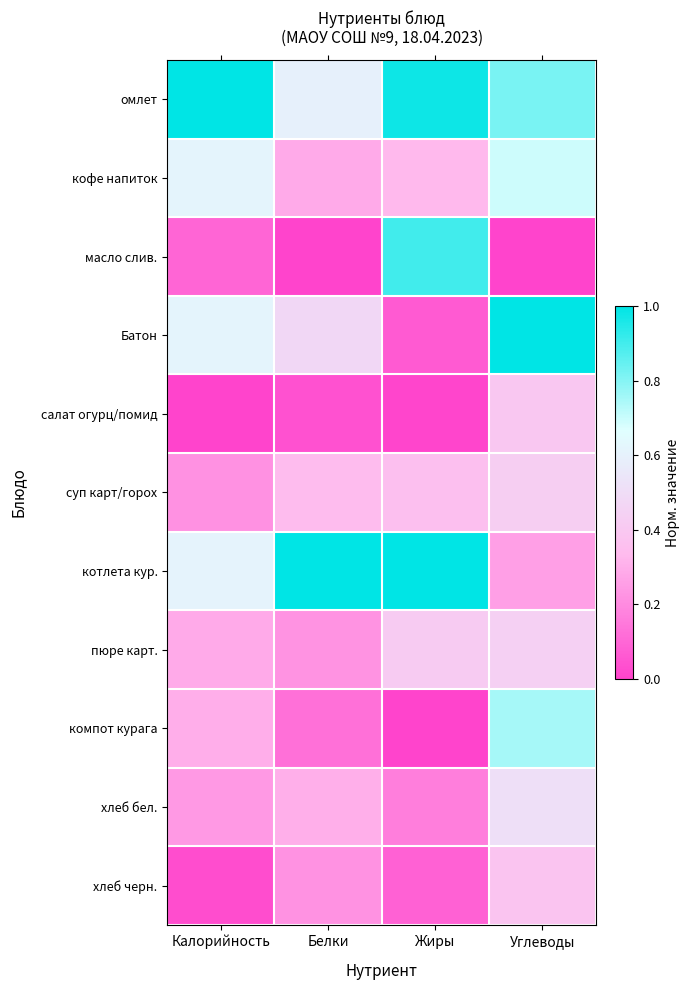

Which has a higher value, Углеводы or Жиры?

Жиры